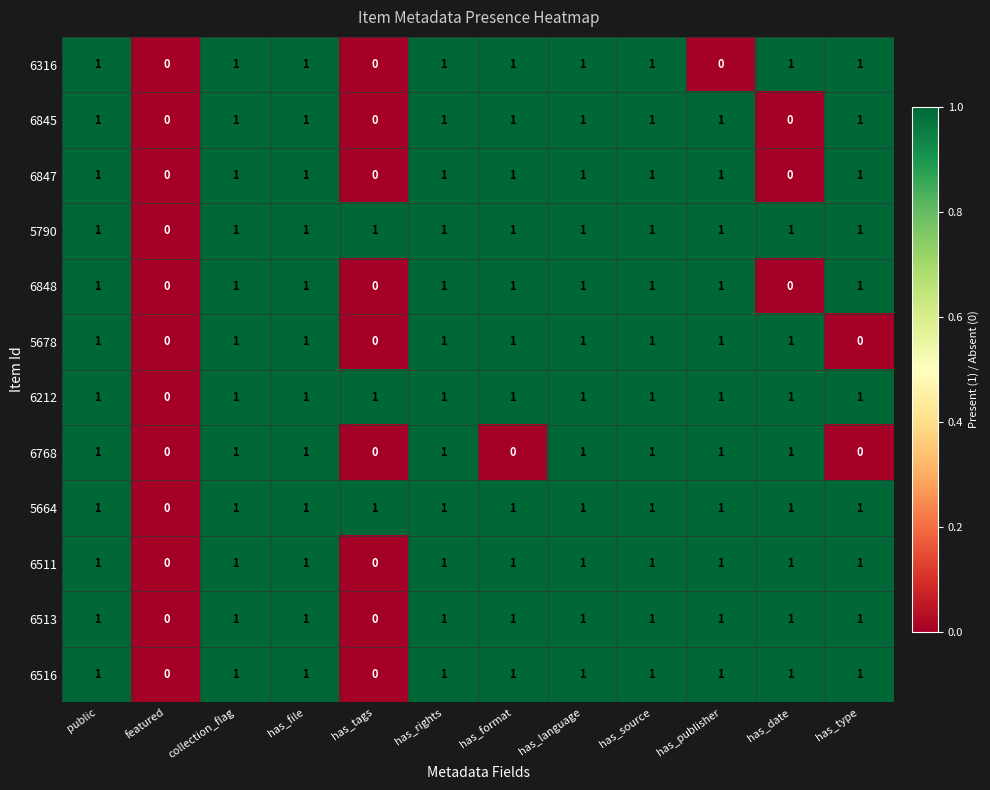

Is the value of 6847 at has_date greater than the value of 6212 at has_language?

No